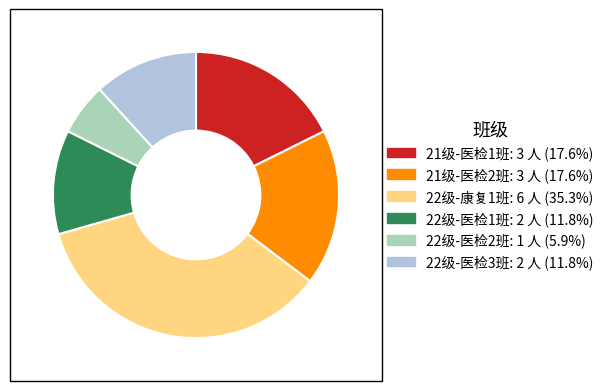

What is the smallest slice in the pie chart?

22级-医检2班